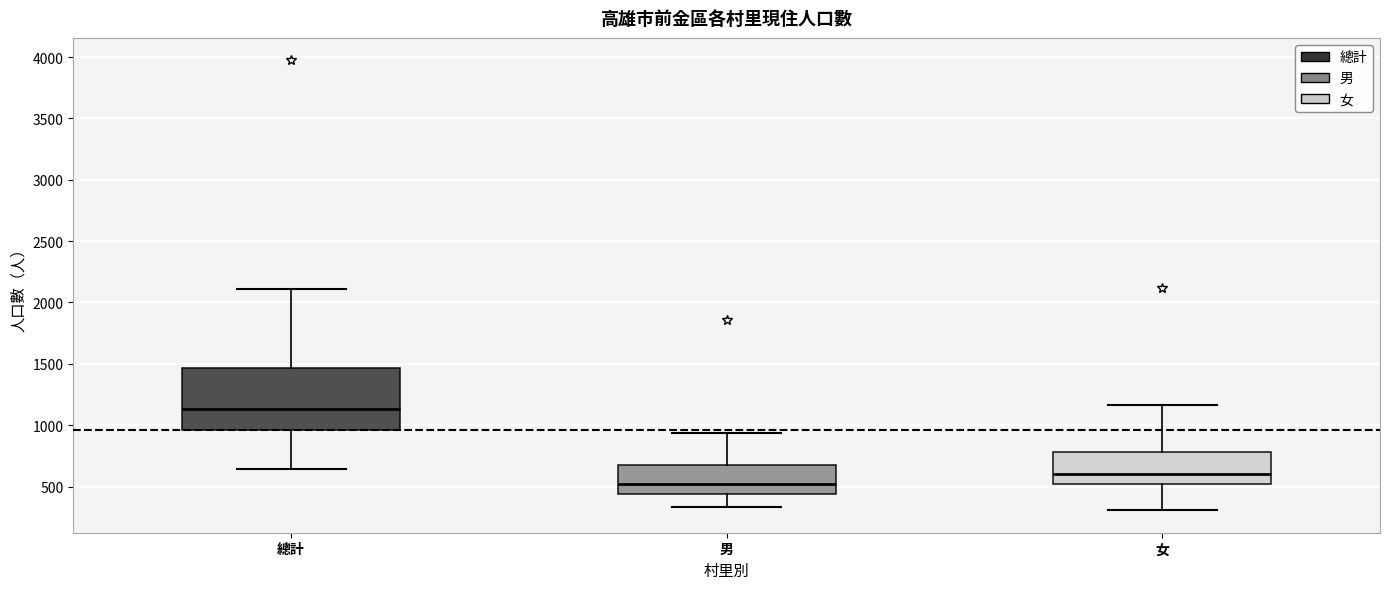

Reading left to right, read every box against the y-axis: the position of its median line, the range the box covers, and the ends of its whiskers. The values are not printed on the chart, so give them approximately, as read against the axis.

總計: median 1150, box 950 to 1450, whiskers 650 to 2100
男: median 500, box 450 to 700, whiskers 350 to 950
女: median 600, box 500 to 800, whiskers 300 to 1150